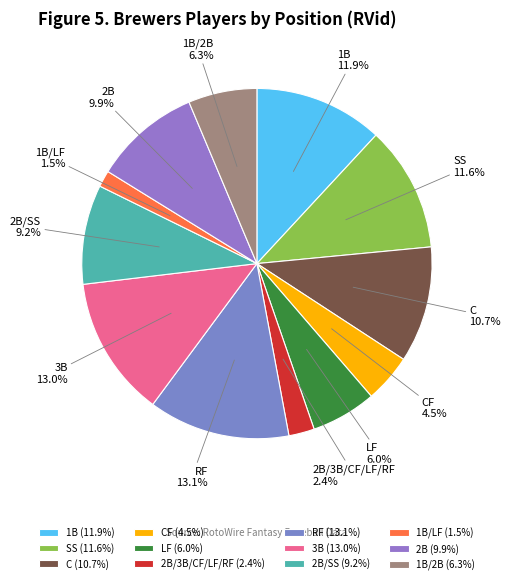

What portion of the pie excludes 1B/LF?

98.5%